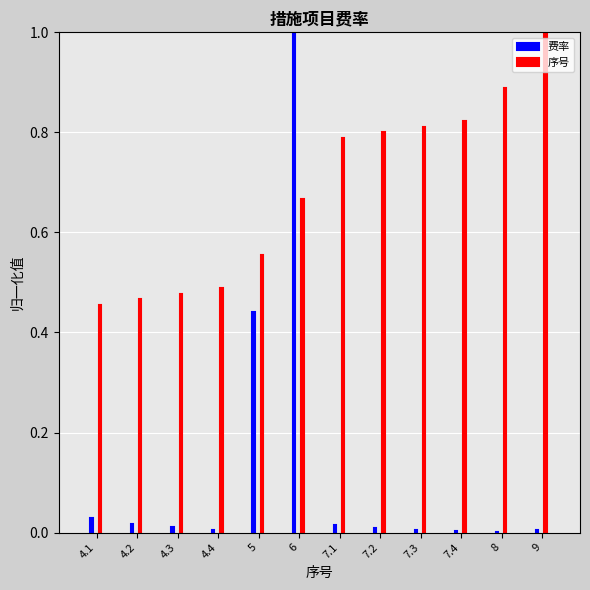

What is the total value across all series at 9?

1.0